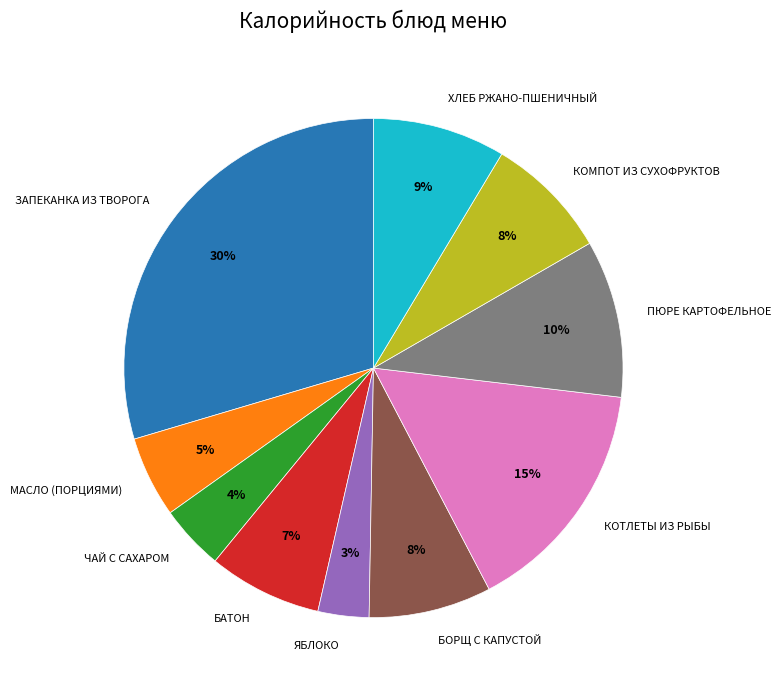

To the nearest percent, what is the combined percentage of КОТЛЕТЫ ИЗ РЫБЫ and БОРЩ С КАПУСТОЙ?

23%